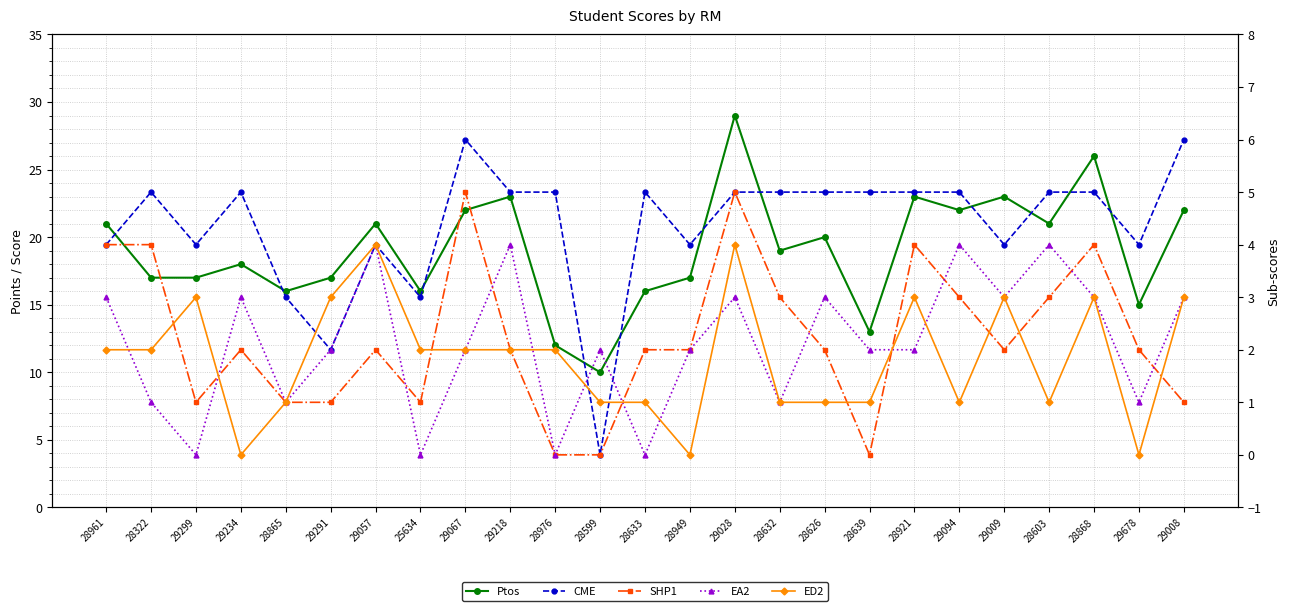

The value of ED2 at 29291 is 1. True or false?

False